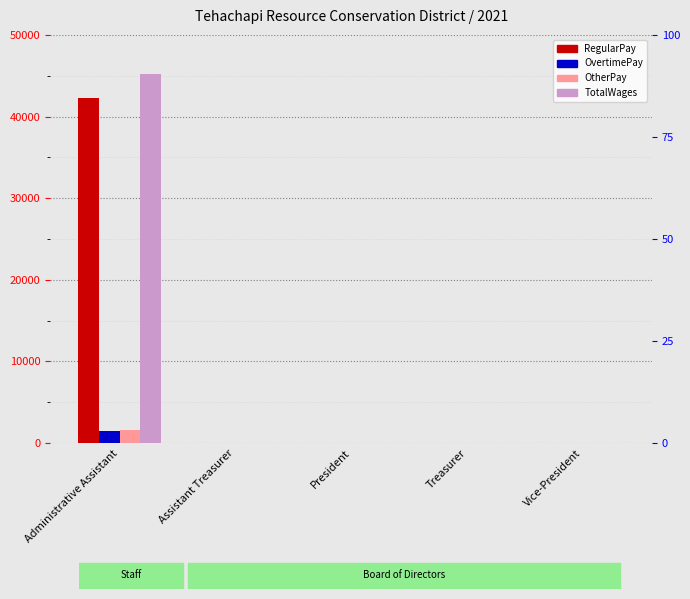

Reading right to left, list all the values displayed in this chart.

RegularPay: 0	0	0	0	42218
OvertimePay: 0	0	0	0	1481
OtherPay: 0	0	0	0	1544
TotalWages: 0	0	0	0	45243